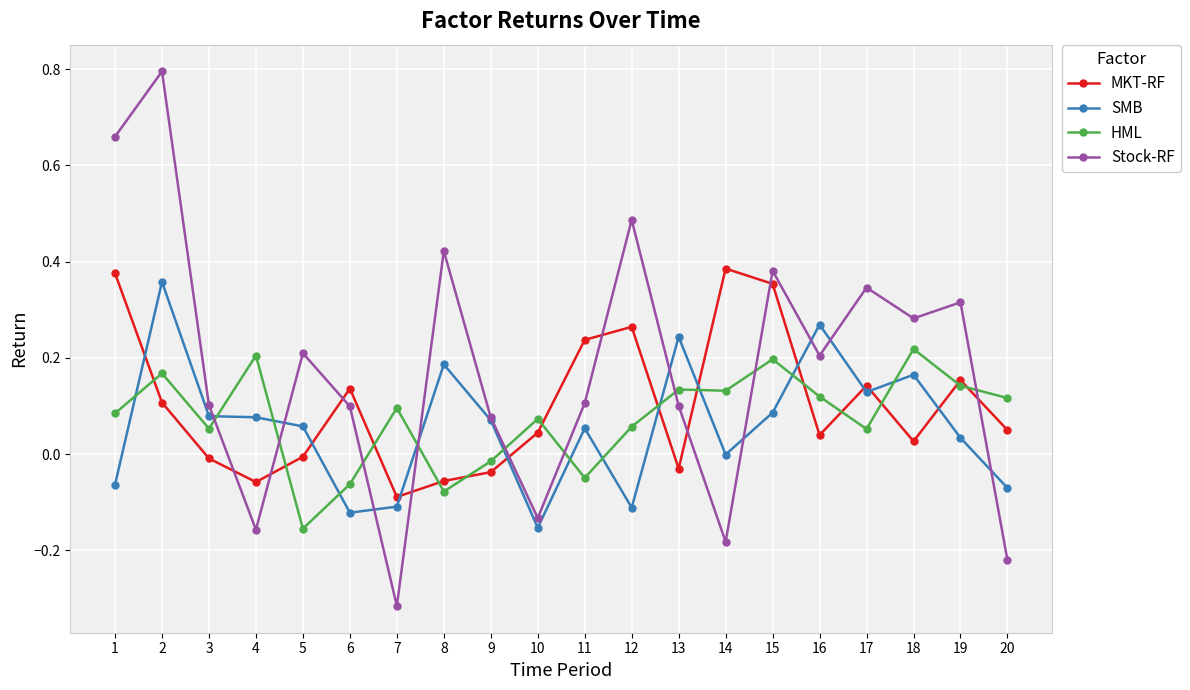

At which category does the chart reach its minimum across all series?

7